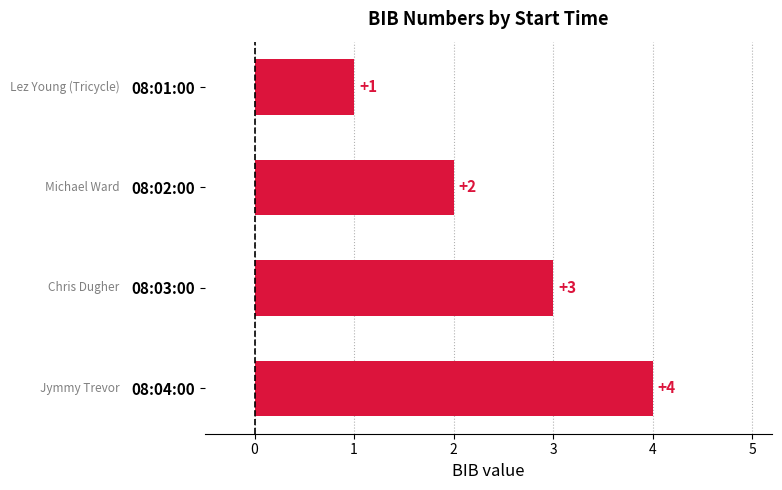

How many data points does each series have?

4